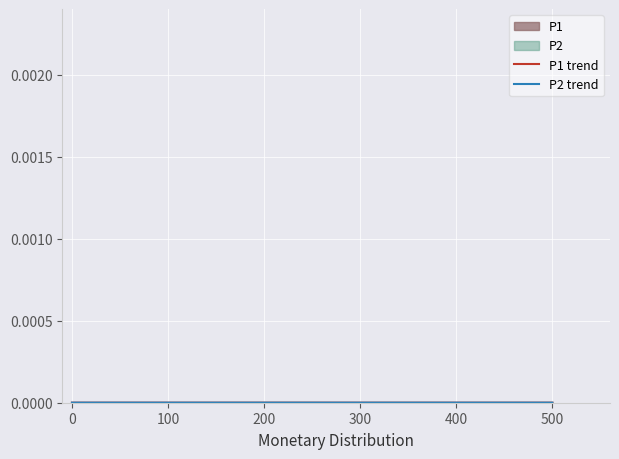

Count the P1 trend values in the range 0 to 1.

40